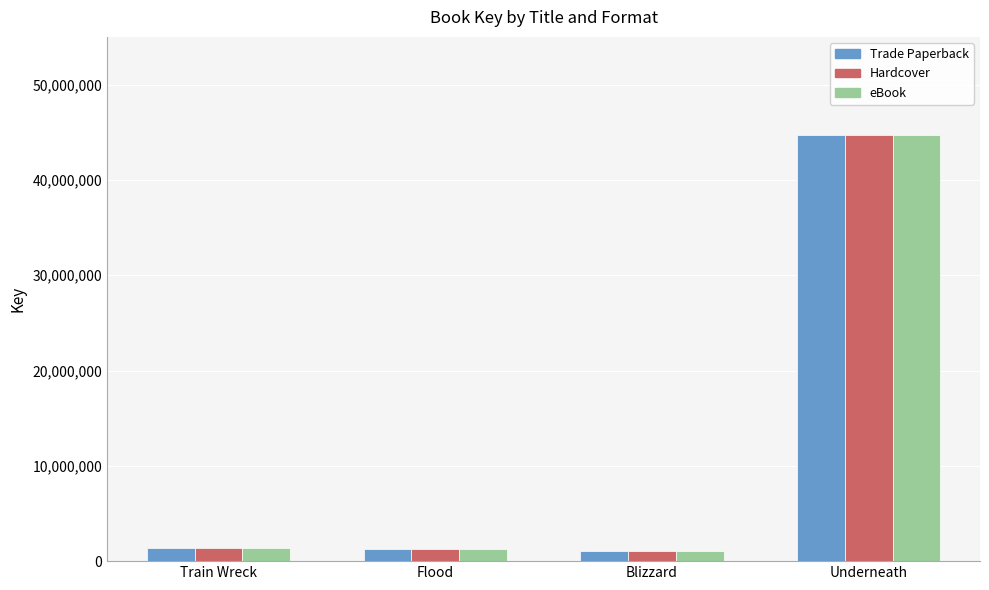

What are all the series names shown in the legend?

Trade Paperback, Hardcover, eBook